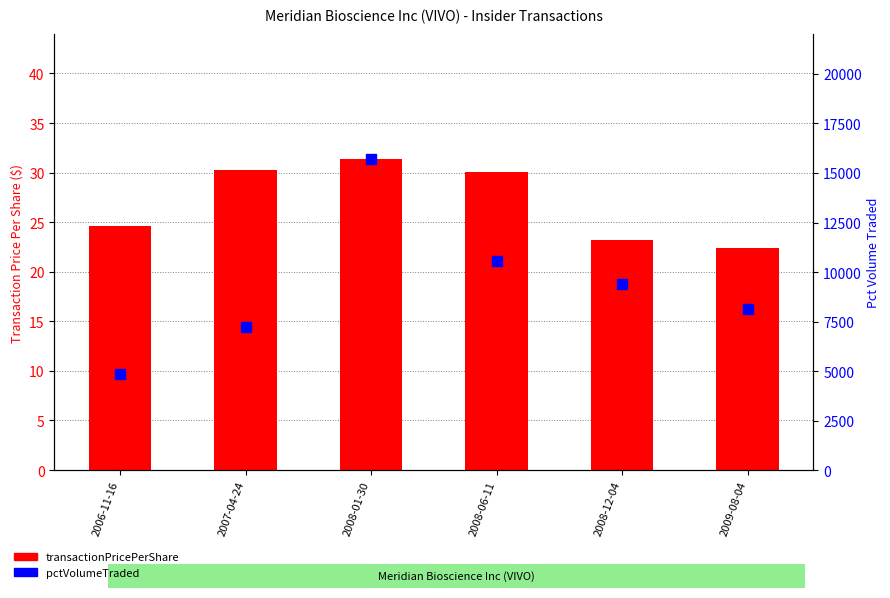

Is it true that transactionPricePerShare equals 18.0 at 2008-01-30?

False